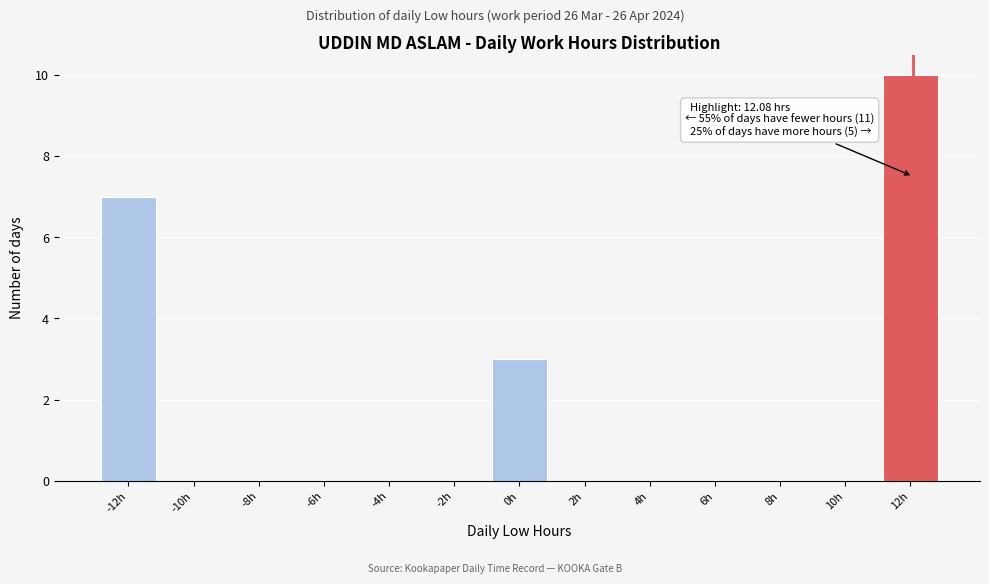

Over which range of the x-axis is the bar tallest?

11 to 13